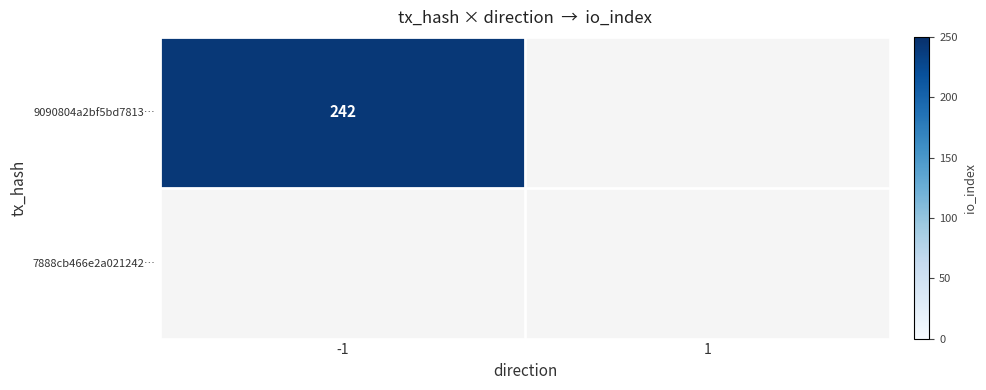

At which category is the sum across all series the highest?

-1